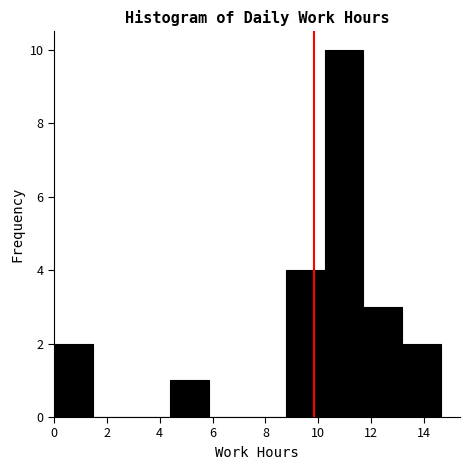

Over which range of the x-axis is the bar tallest?

10.2 to 11.8